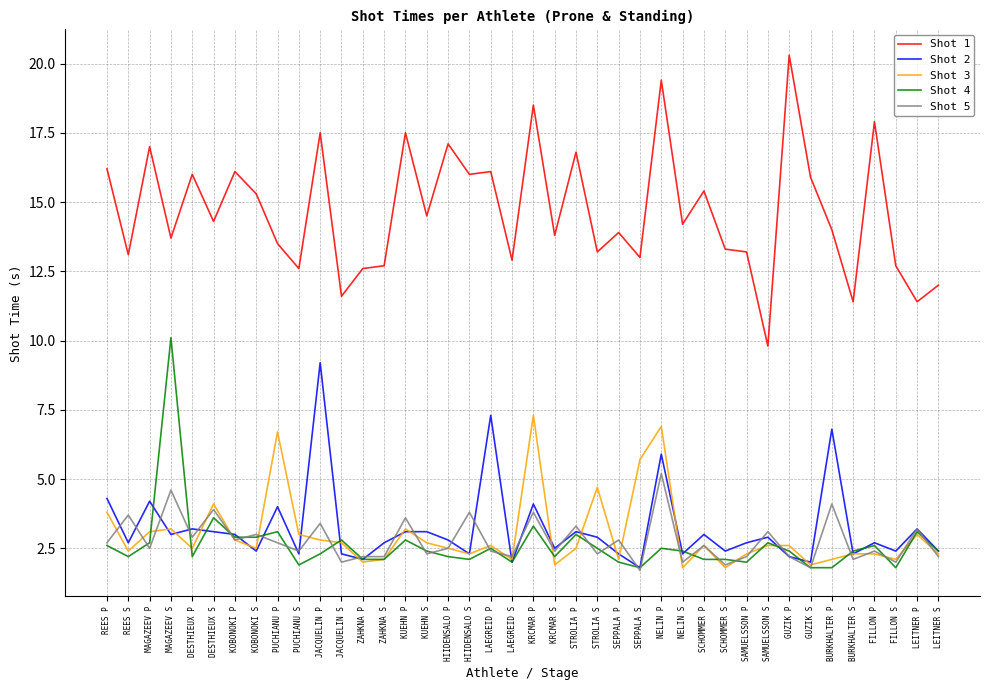

What is the sum of all Shot 5 values?

111.1